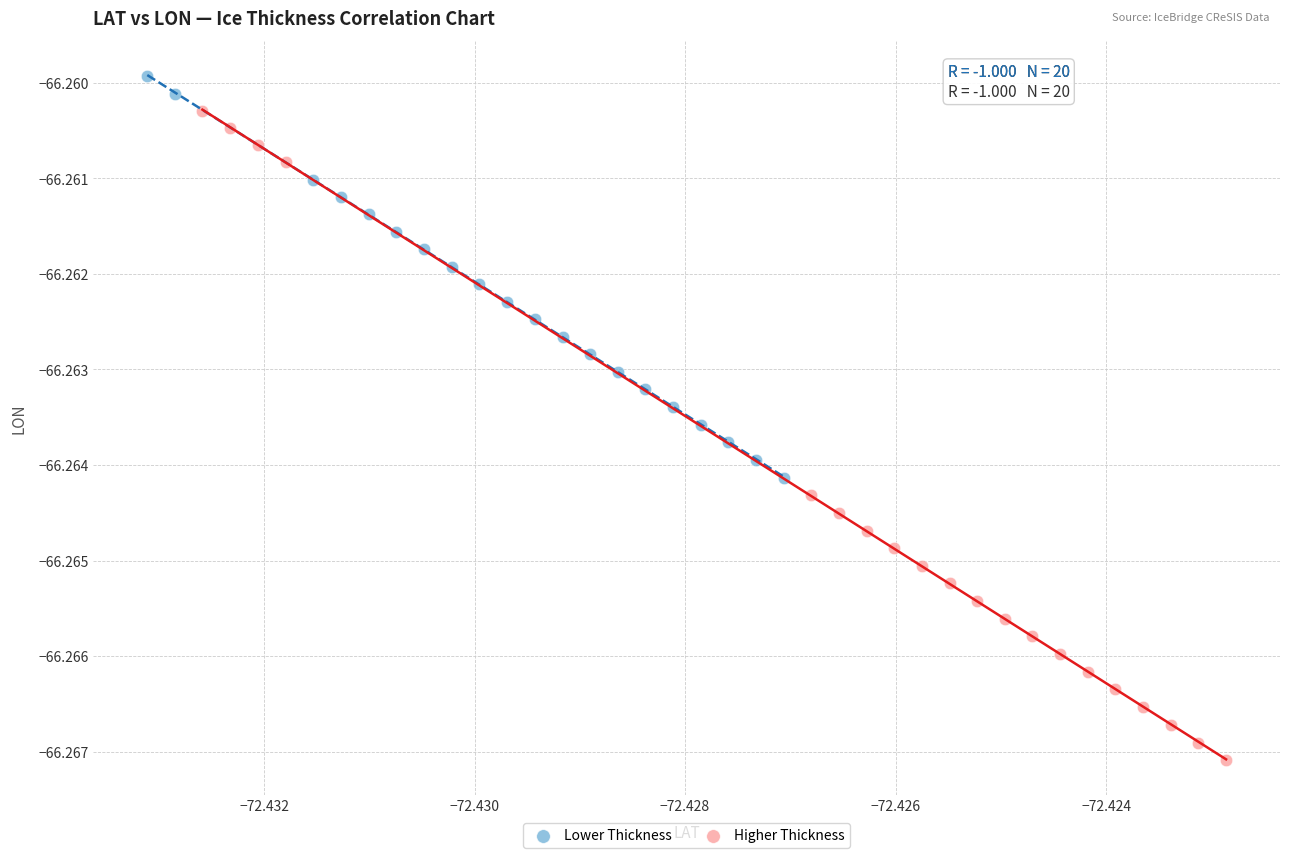

Which series contains the lowest Y value?

Higher Thickness